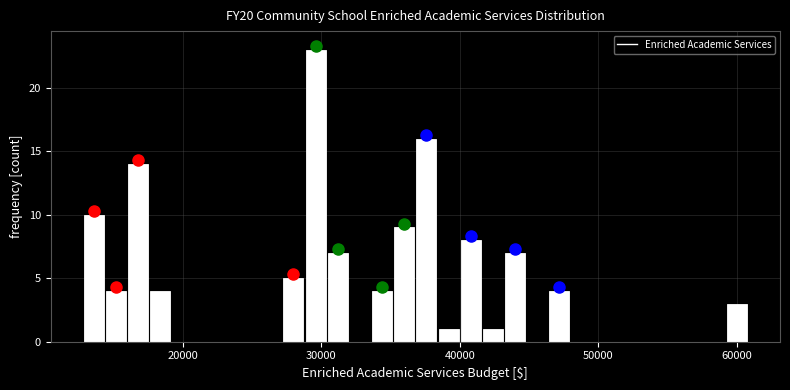

Around what value on the x-axis is the tallest bar? Give the approximate position of its centre, as read against the axis.

30000